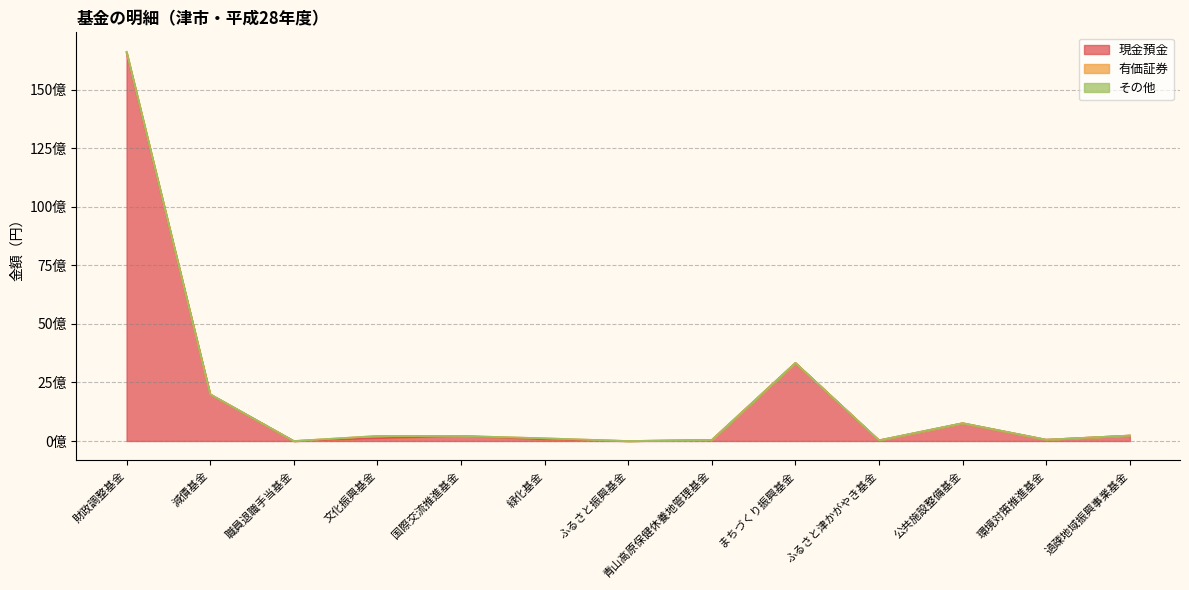

Does the chart have visible grid lines?

Yes